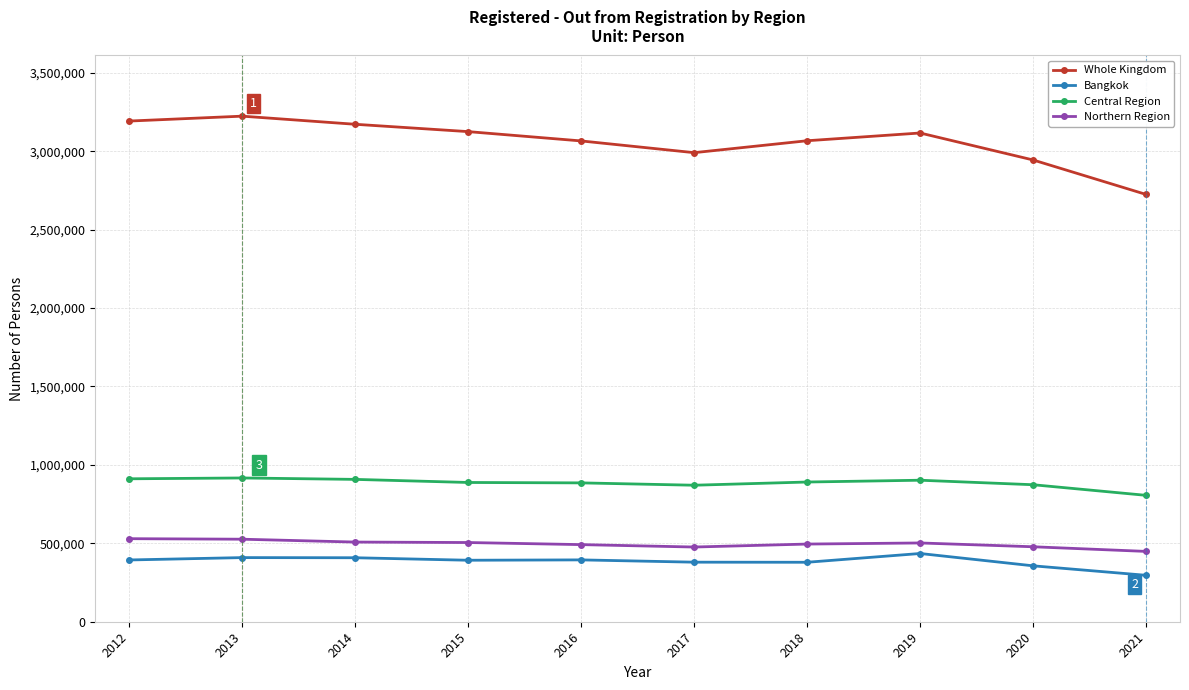

Count the number of data series in this chart.

4